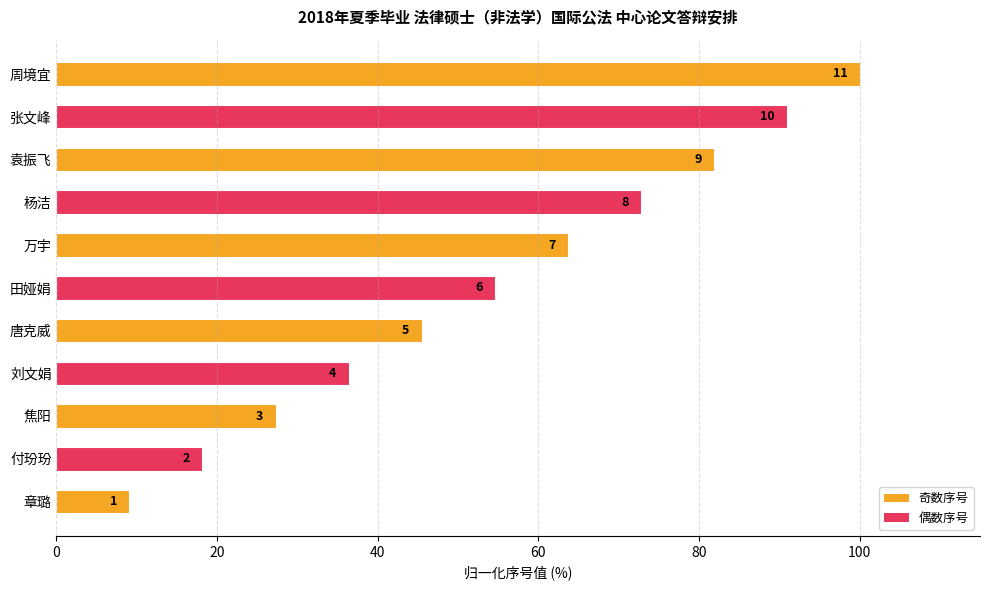

How many bars are there in total?

11